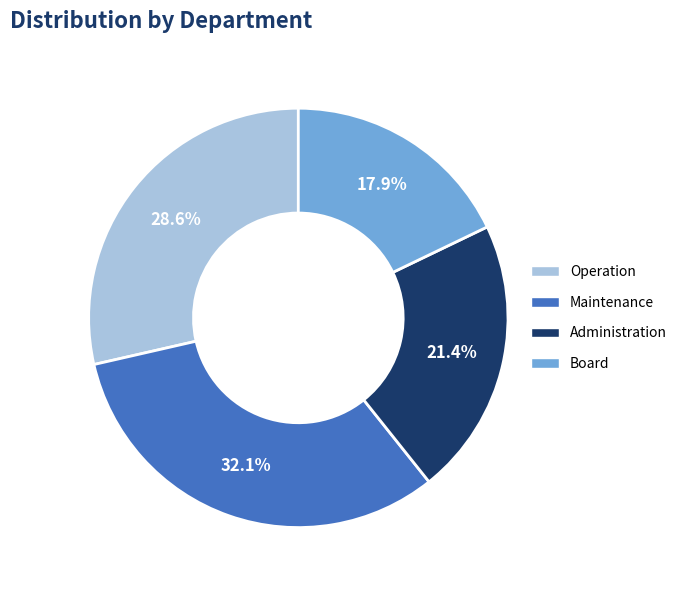

Which has a higher value, Maintenance or Operation?

Maintenance